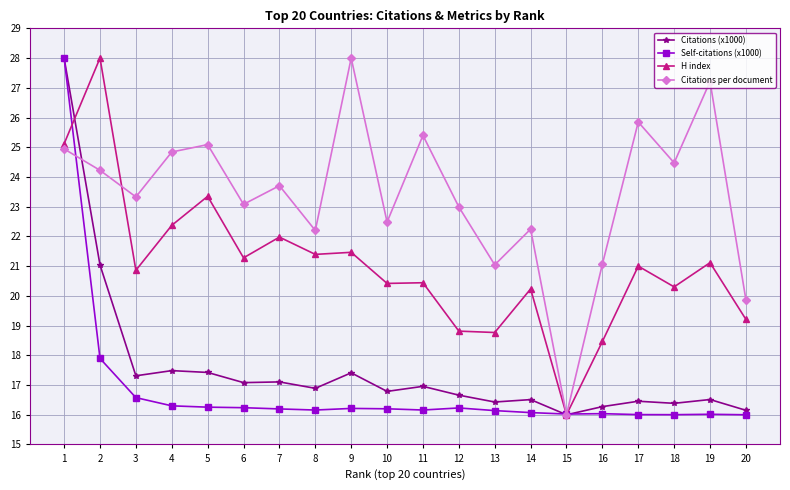

Where is the first local minimum for Citations per document?

3